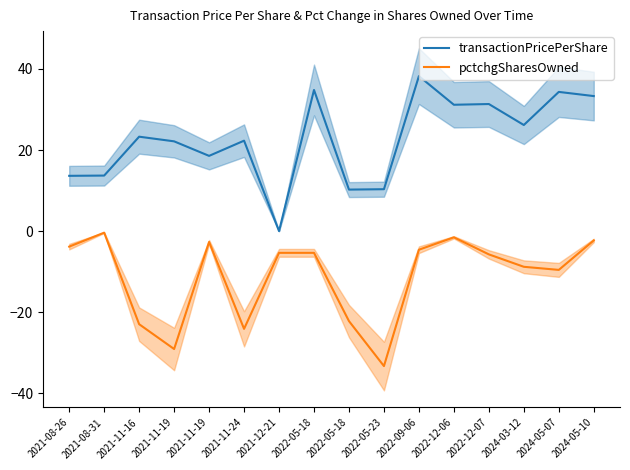

Where is the first local maximum for transactionPricePerShare?

2021-11-16